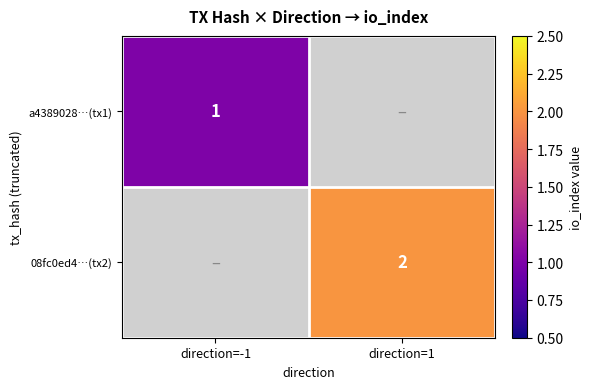

True or false: a4389028…(tx1) has a value of 0 at direction=-1.

False